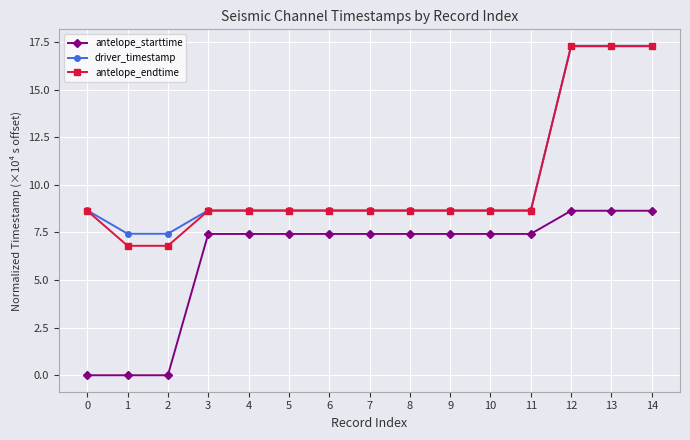

How many lines are shown in the chart?

3